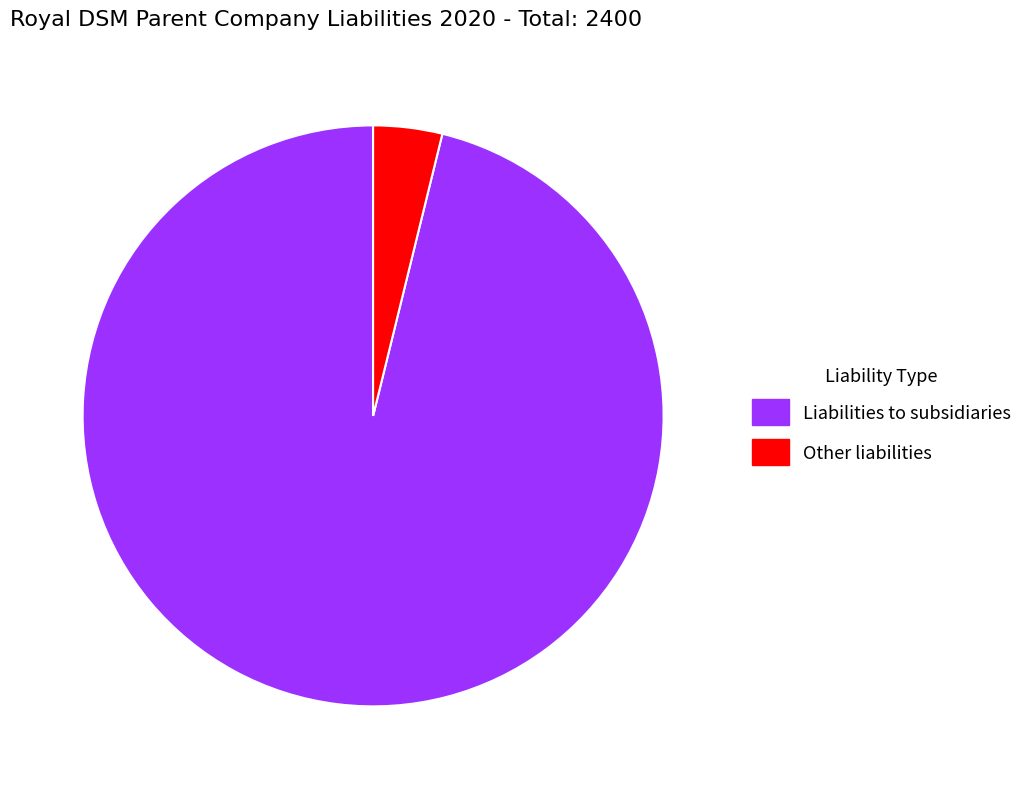

Approximately how many times larger is the value at Liabilities to subsidiaries compared to Other liabilities?

25.1